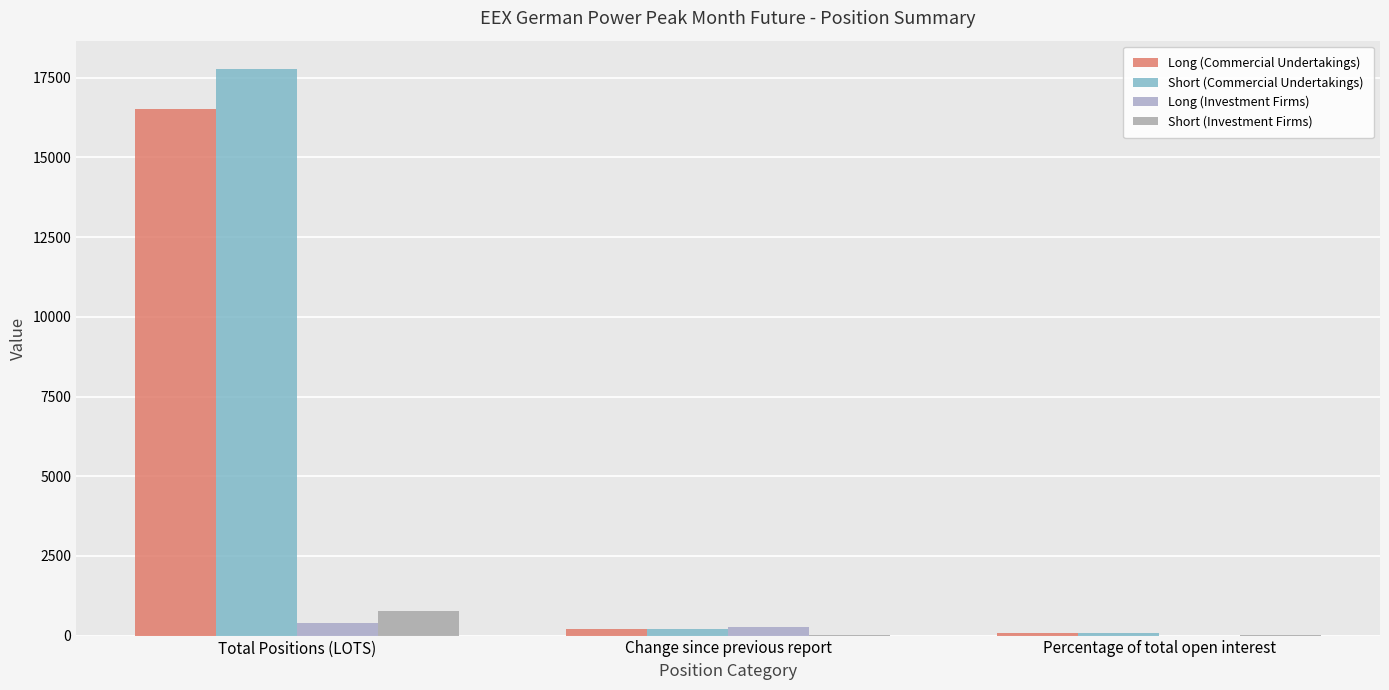

At which category is the sum across all series the highest?

Total Positions (LOTS)